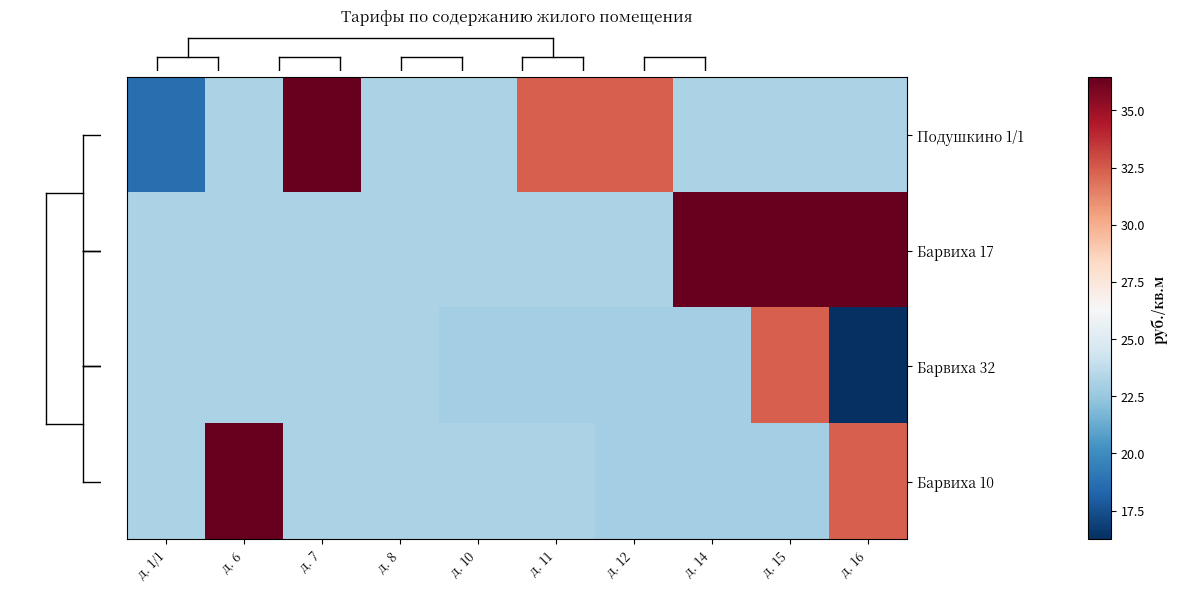

Which series has the widest spread of values?

Подушкино 1/1